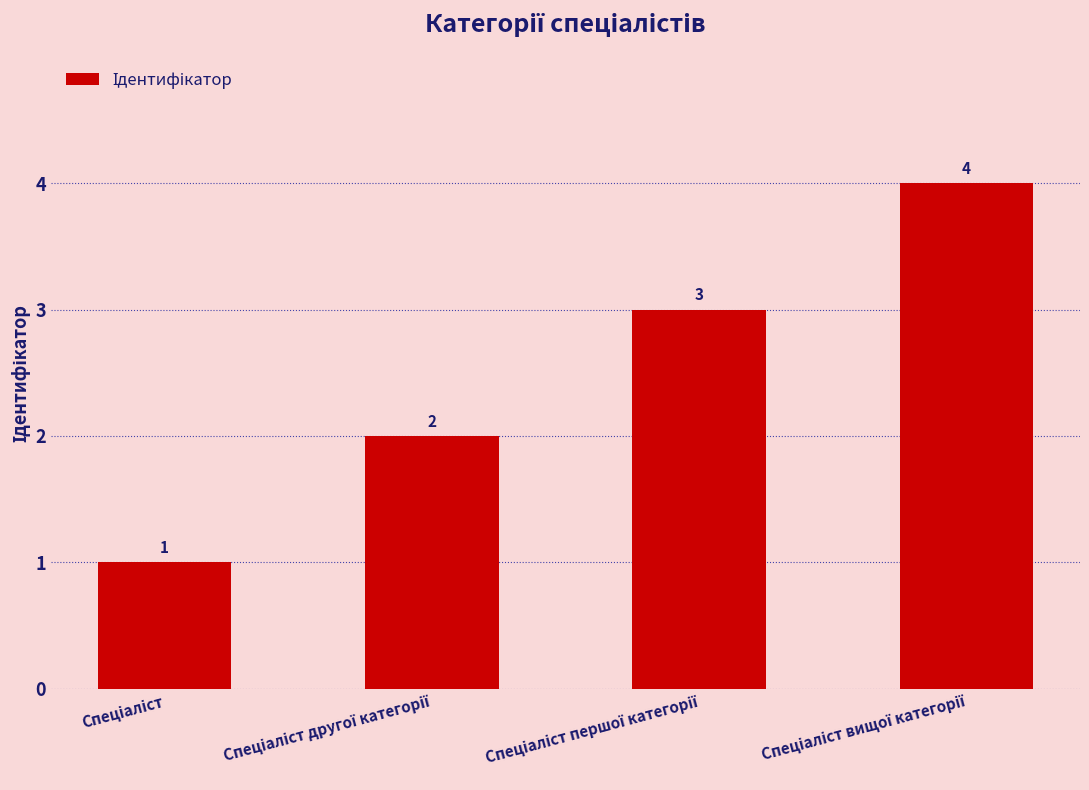

Does the chart contain stacked bars?

No